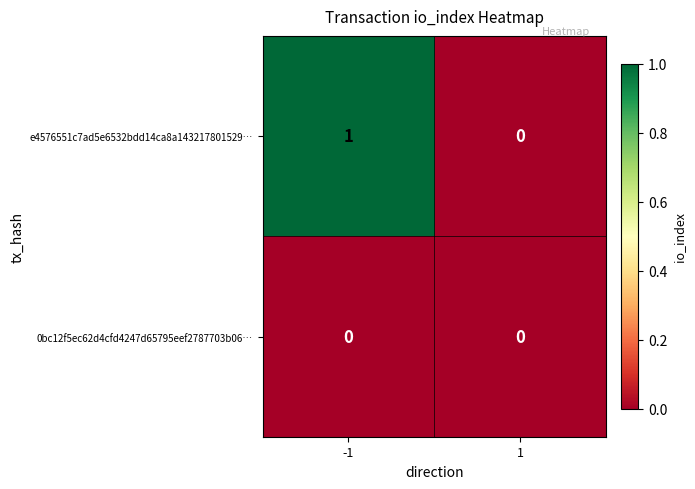

Reading right to left, transcribe all the data shown in this chart.

e4576551c7ad5e6532bdd14ca8a143217801529…: 1=0	-1=1
0bc12f5ec62d4cfd4247d65795eef2787703b06…: 1=0	-1=0